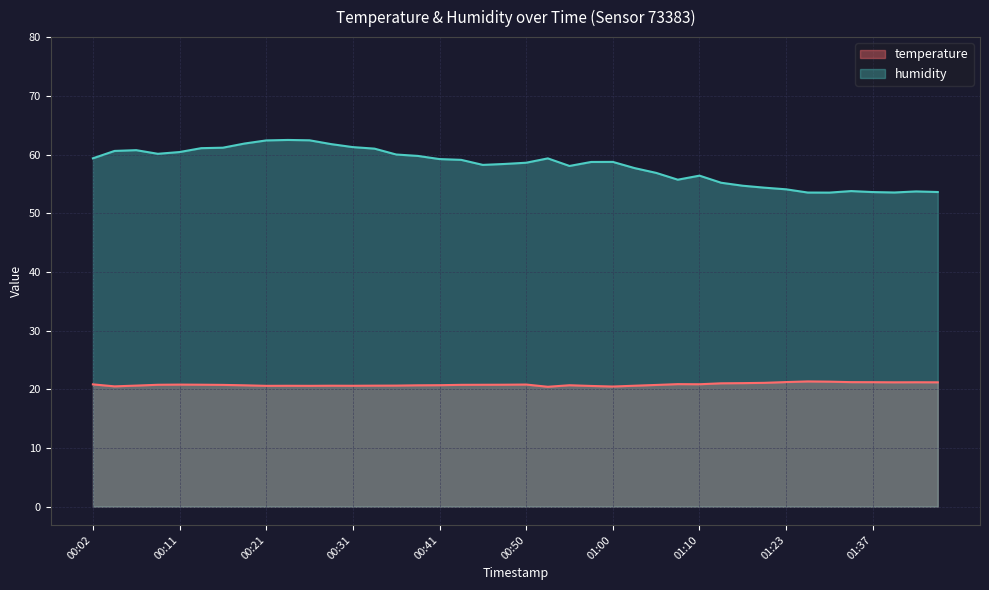

How many distinct data groups are displayed?

2